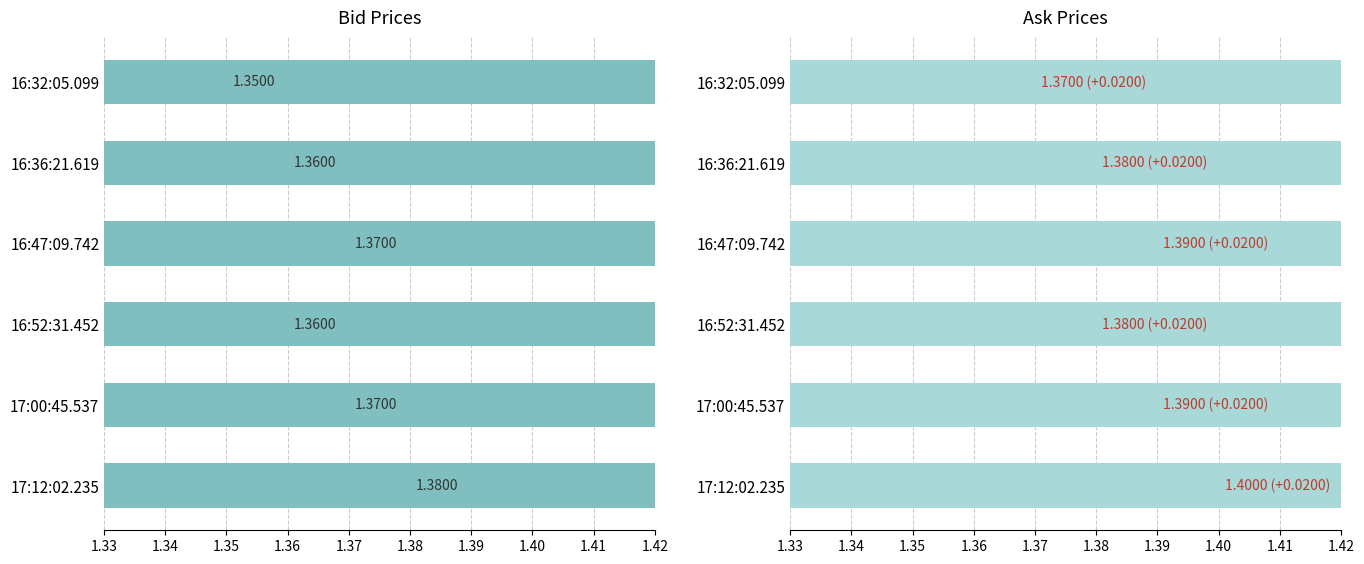

The value of Ask at 17:00:45.537 is 0.3. True or false?

False